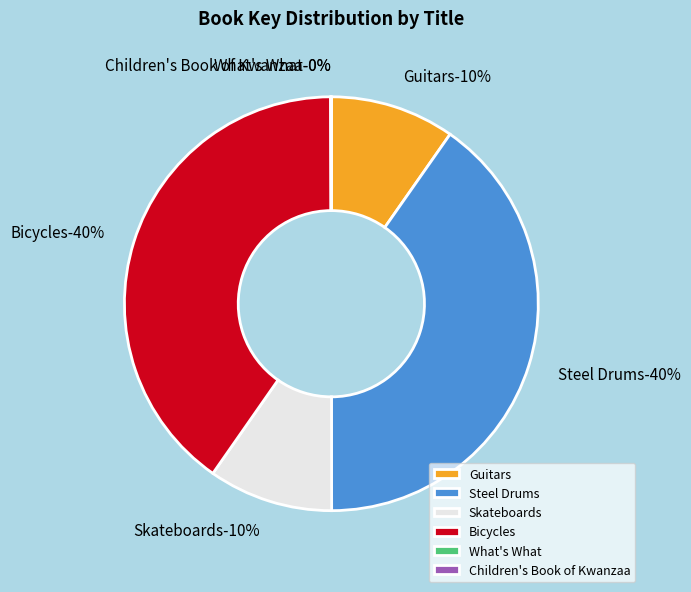

To the nearest percent, what portion does Steel Drums represent?

40%